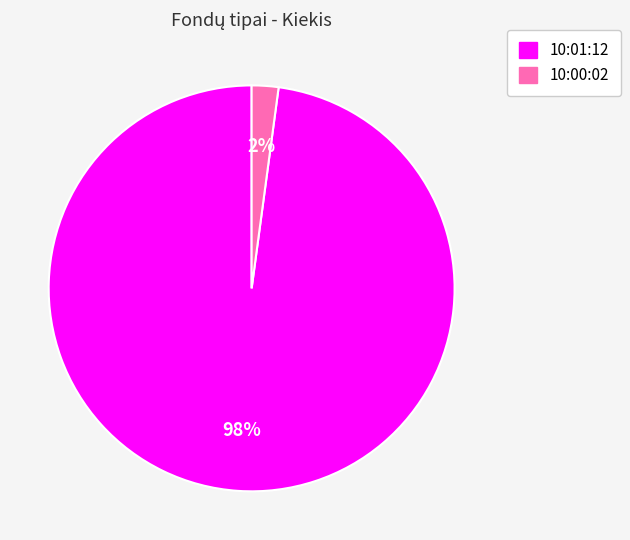

To the nearest percent, what percentage of the pie is 10:01:12?

98%